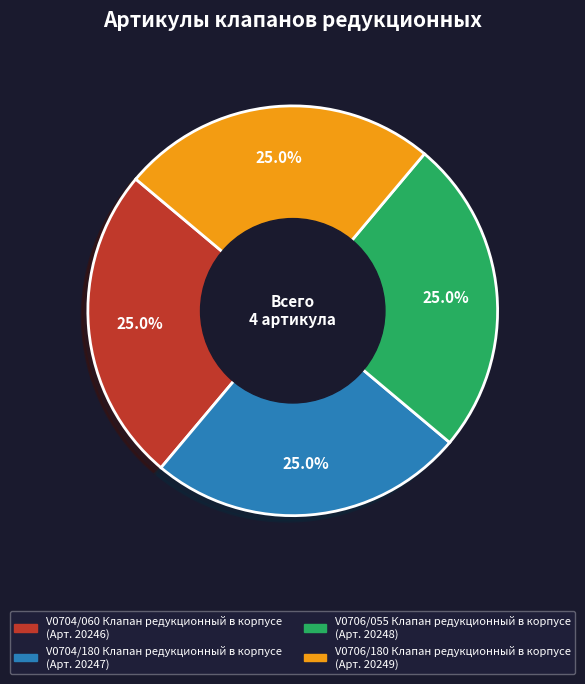

How much of the chart is everything except V0704/180 Клапан редукционный в корпусе?

75.0%